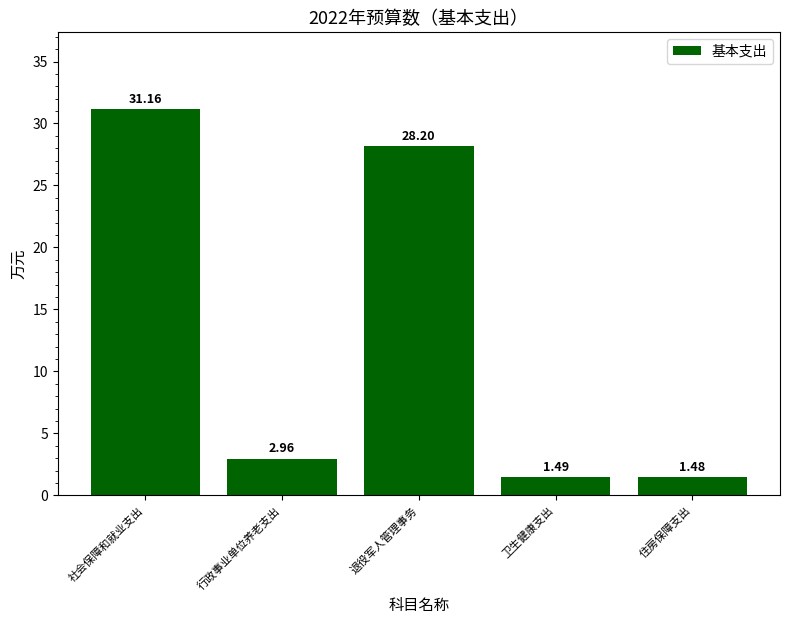

What is the label of the 4th bar from the left?

卫生健康支出